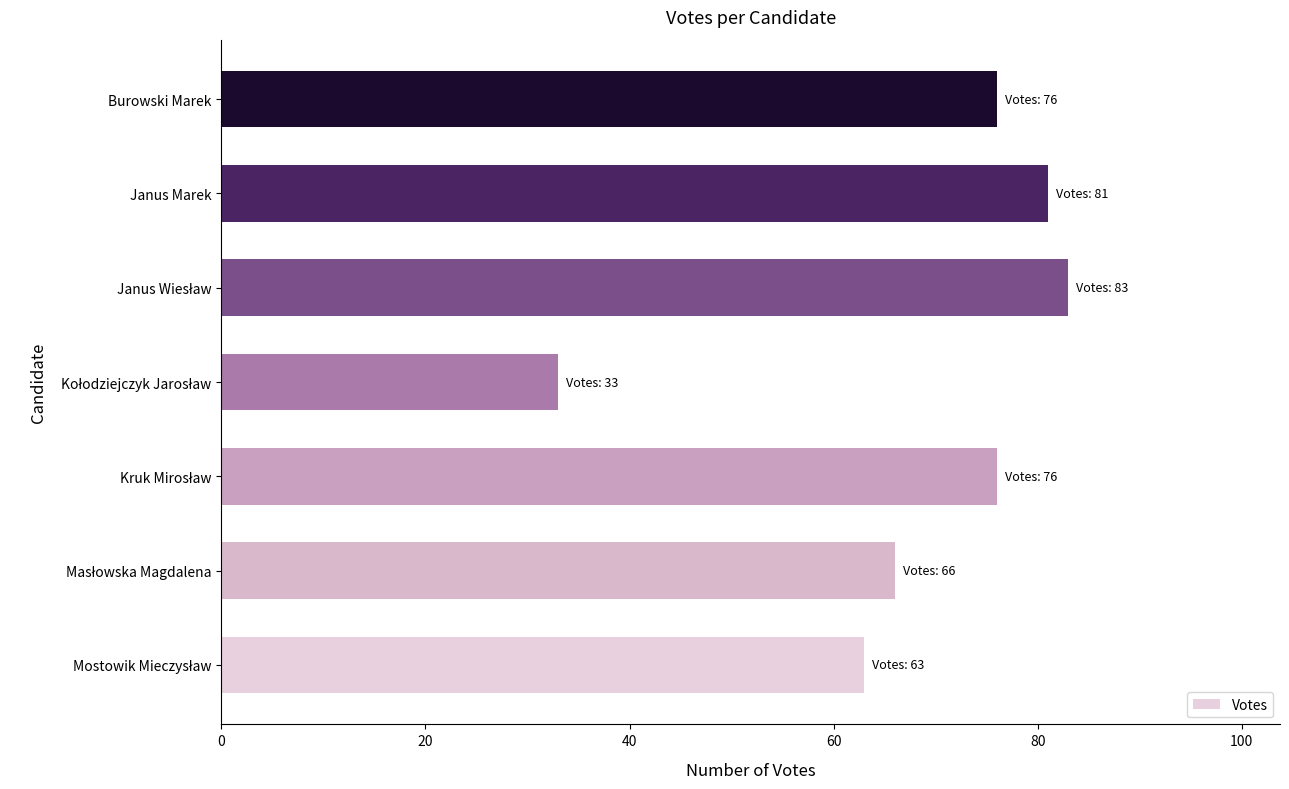

What is the difference between the maximum and second lowest values?

20